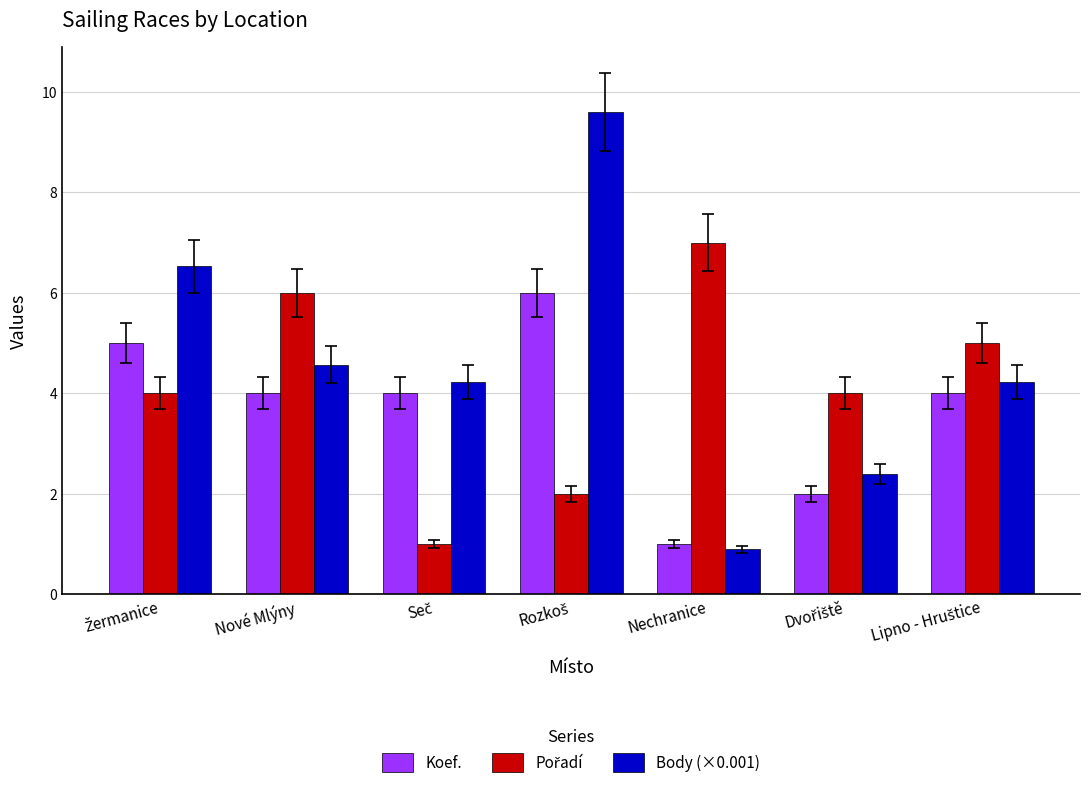

Which series has the widest spread of values?

Body (×0.001)